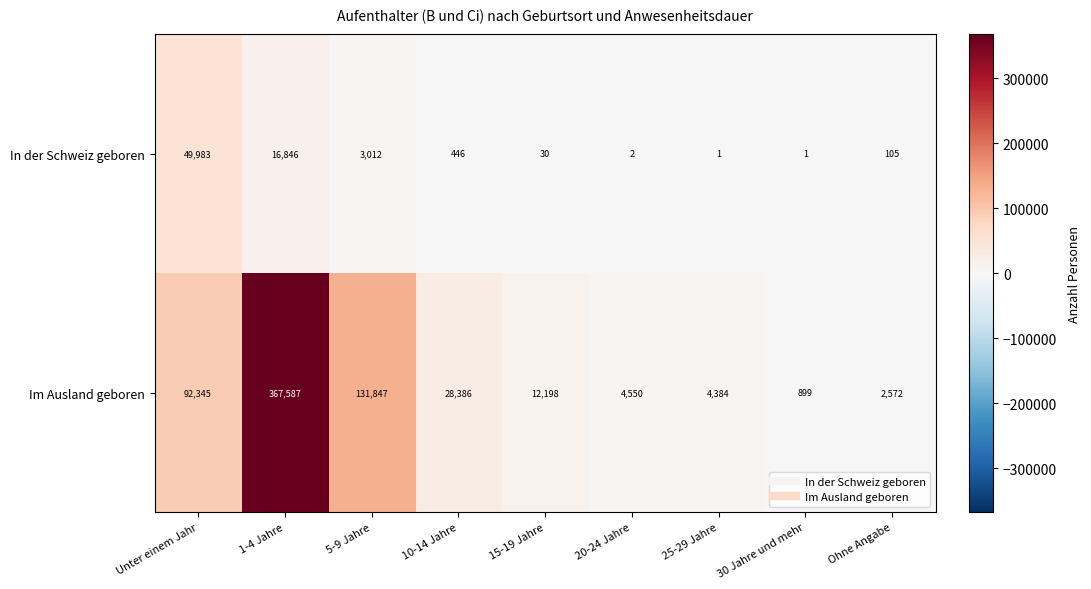

Reading left to right, list all the values displayed in this chart.

In der Schweiz geboren: Unter einem Jahr=49983	1-4 Jahre=16846	5-9 Jahre=3012	10-14 Jahre=446	15-19 Jahre=30	20-24 Jahre=2	25-29 Jahre=1	30 Jahre und mehr=1	Ohne Angabe=105
Im Ausland geboren: Unter einem Jahr=92345	1-4 Jahre=367587	5-9 Jahre=131847	10-14 Jahre=28386	15-19 Jahre=12198	20-24 Jahre=4550	25-29 Jahre=4384	30 Jahre und mehr=899	Ohne Angabe=2572